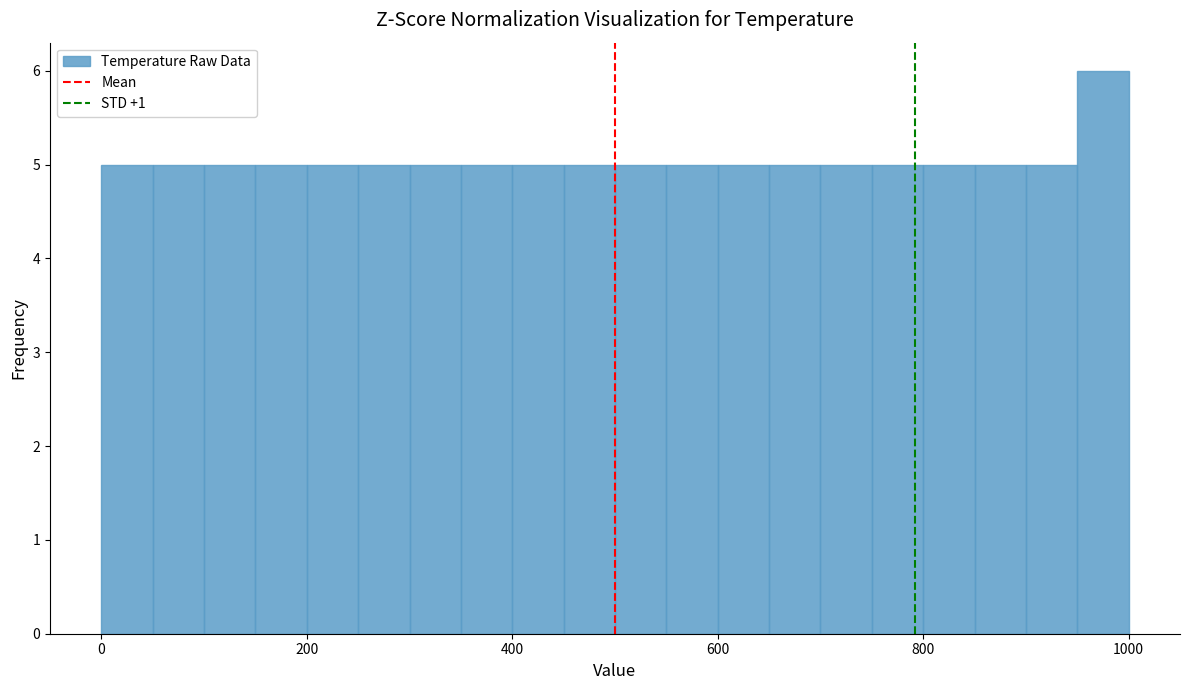

Read against the x-axis, roughly where is the centre of the tallest bar?

980